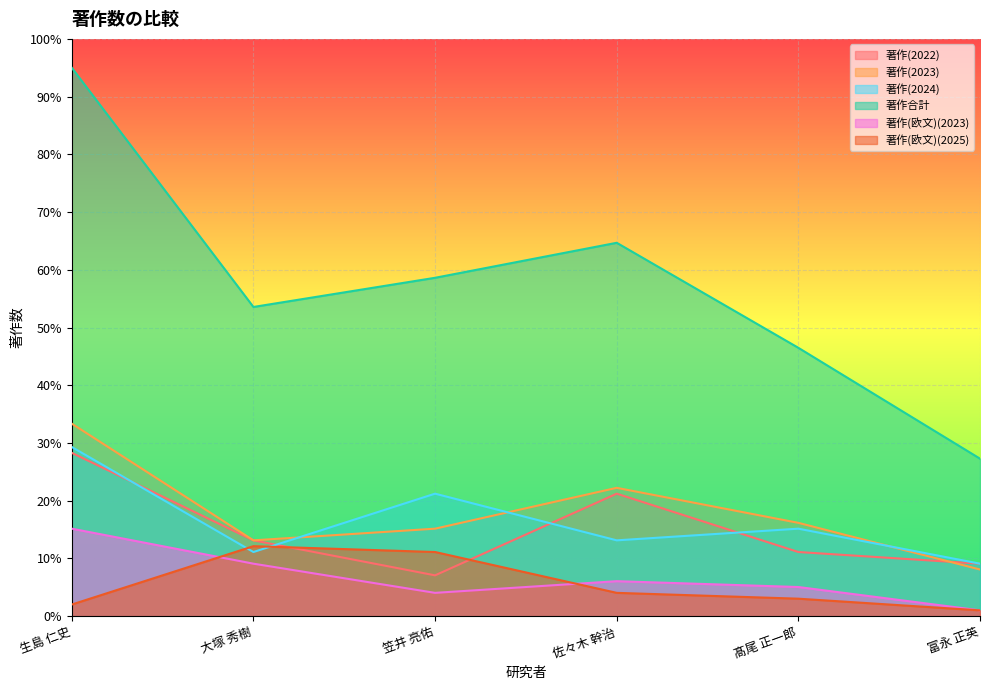

At which label does 著作(2024) first exceed 15?

生島 仁史